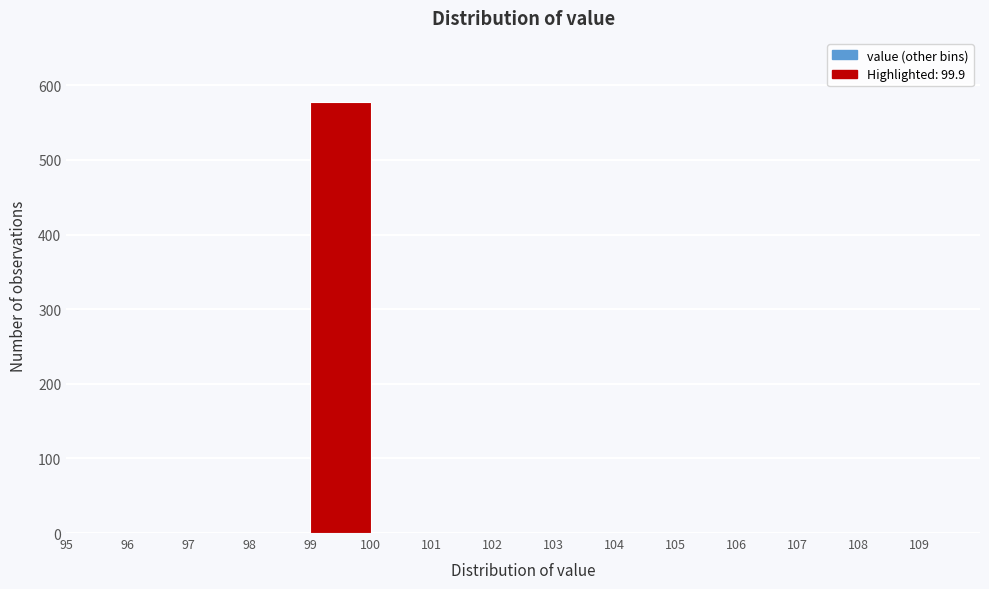

Reading left to right, transcribe this chart: for each bar, give the range it covers on the x-axis and its height. The values are not printed on the chart, so give them approximately, as read against the axis.

95 to 96: 0
96 to 97: 0
97 to 98: 0
98 to 99: 0
99 to 100: 580
100 to 101: 0
101 to 102: 0
102 to 103: 0
103 to 104: 0
104 to 105: 0
105 to 106: 0
106 to 107: 0
107 to 108: 0
108 to 109: 0
109 to 110: 0